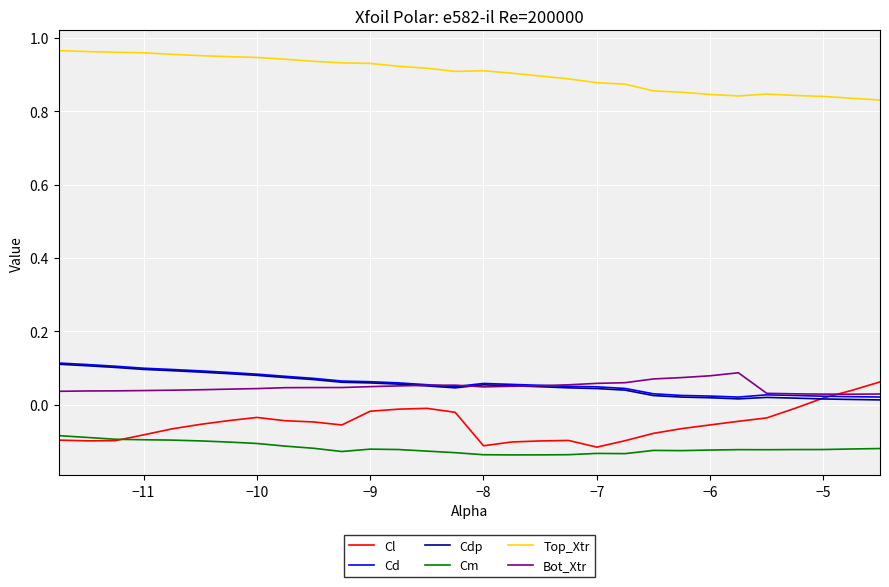

Which series has the largest total across all categories?

Top_Xtr